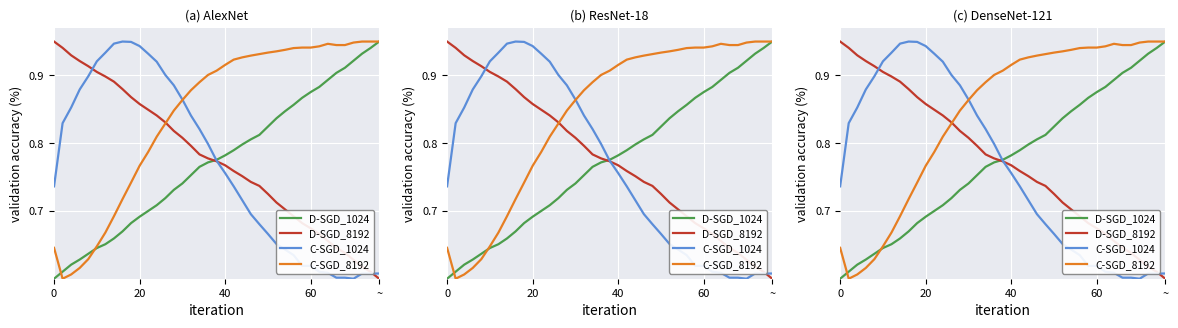

What are all the series names shown in the legend?

D-SGD_1024, D-SGD_8192, C-SGD_1024, C-SGD_8192